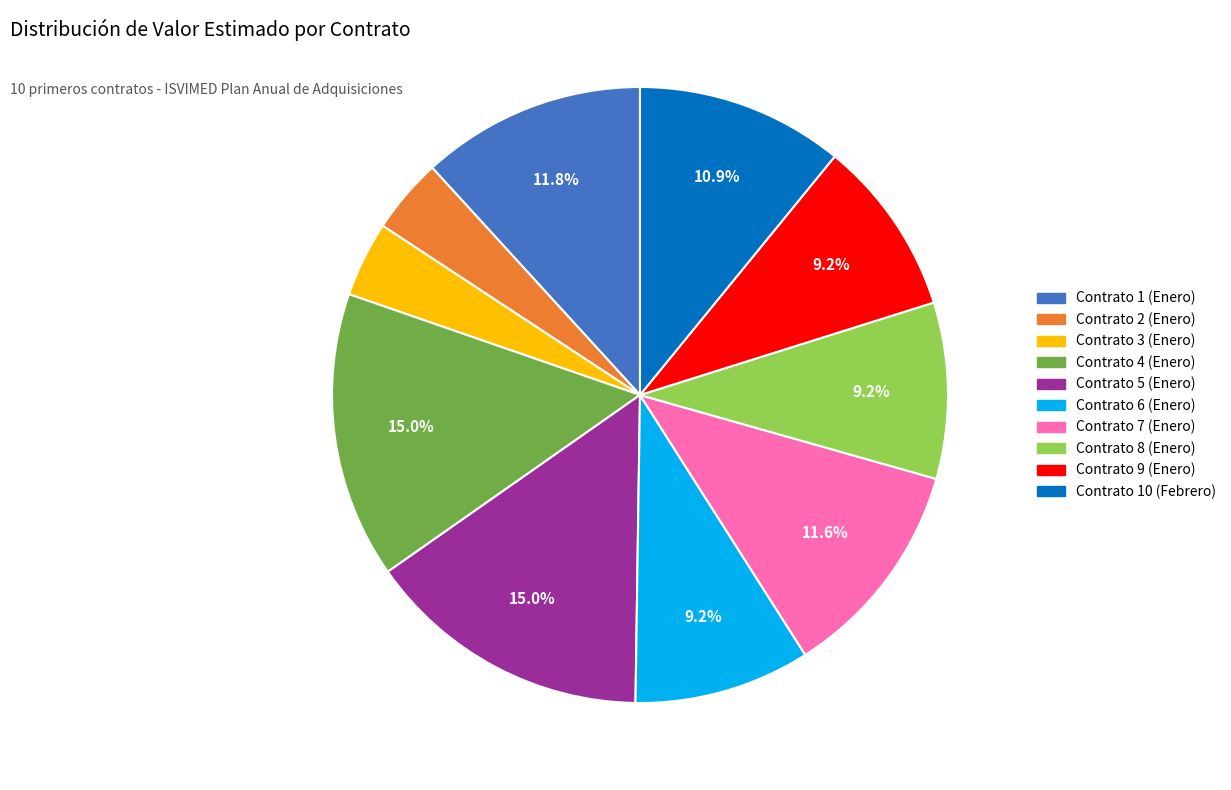

Approximately how many times larger is the value at Contrato 5 (Enero) compared to Contrato 7 (Enero)?

1.3